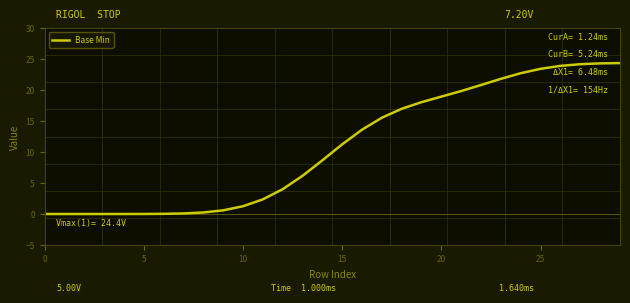

What is the difference between the maximum and minimum values?

24.4